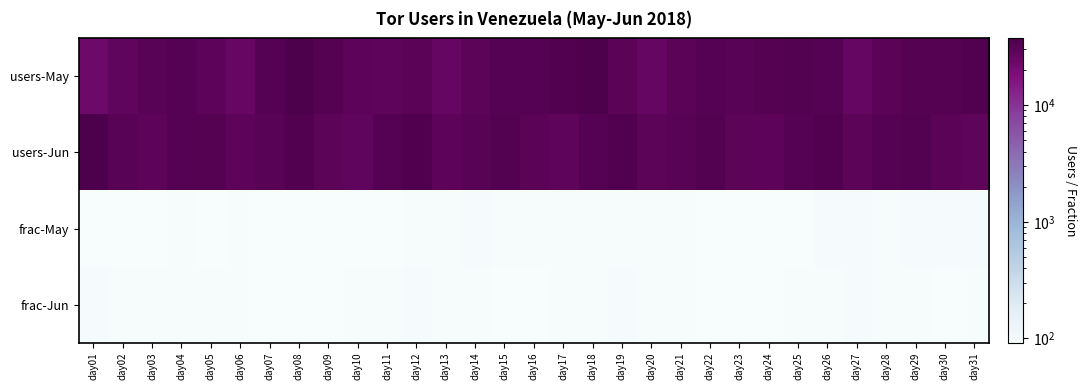

How many series are shown in this chart?

4